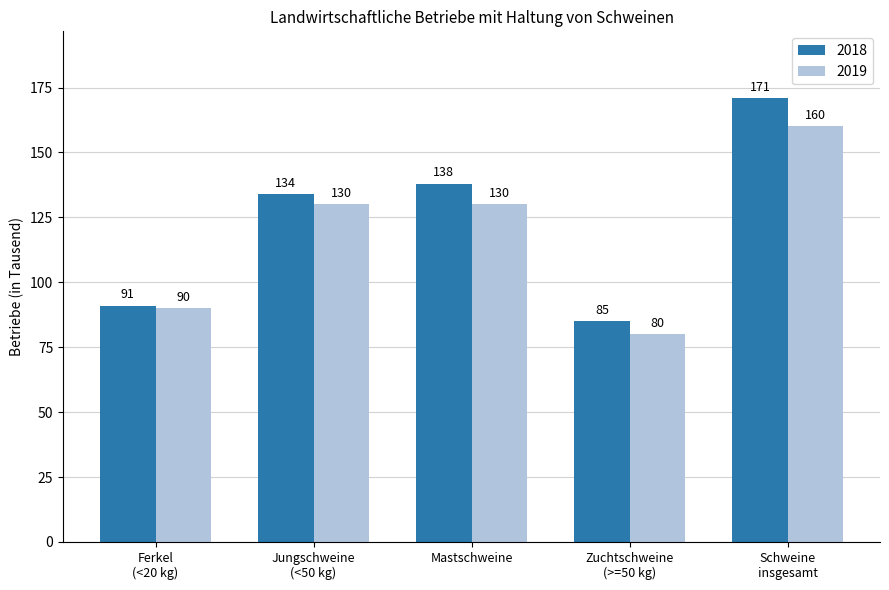

How many categories are shown in the chart?

5